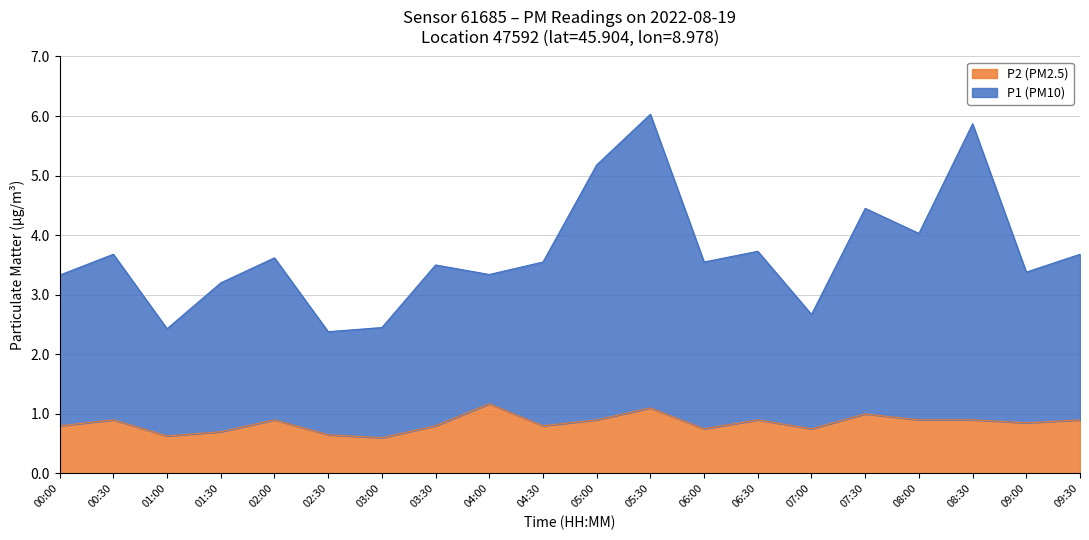

Count the P2 values in the range 0 to 1.

18